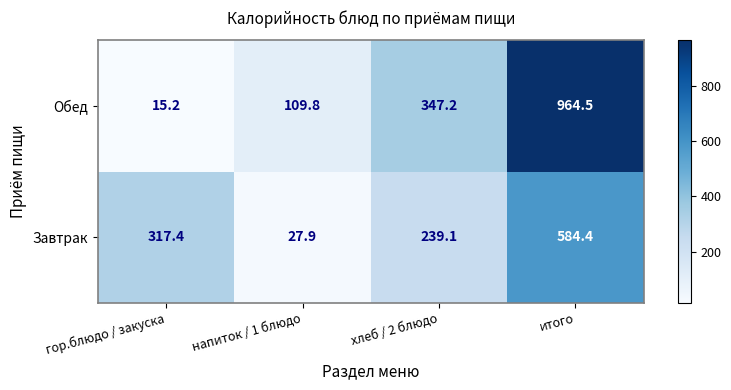

Between гор.блюдо / закуска and напиток / 1 блюдо, which series saw the biggest shift?

Завтрак